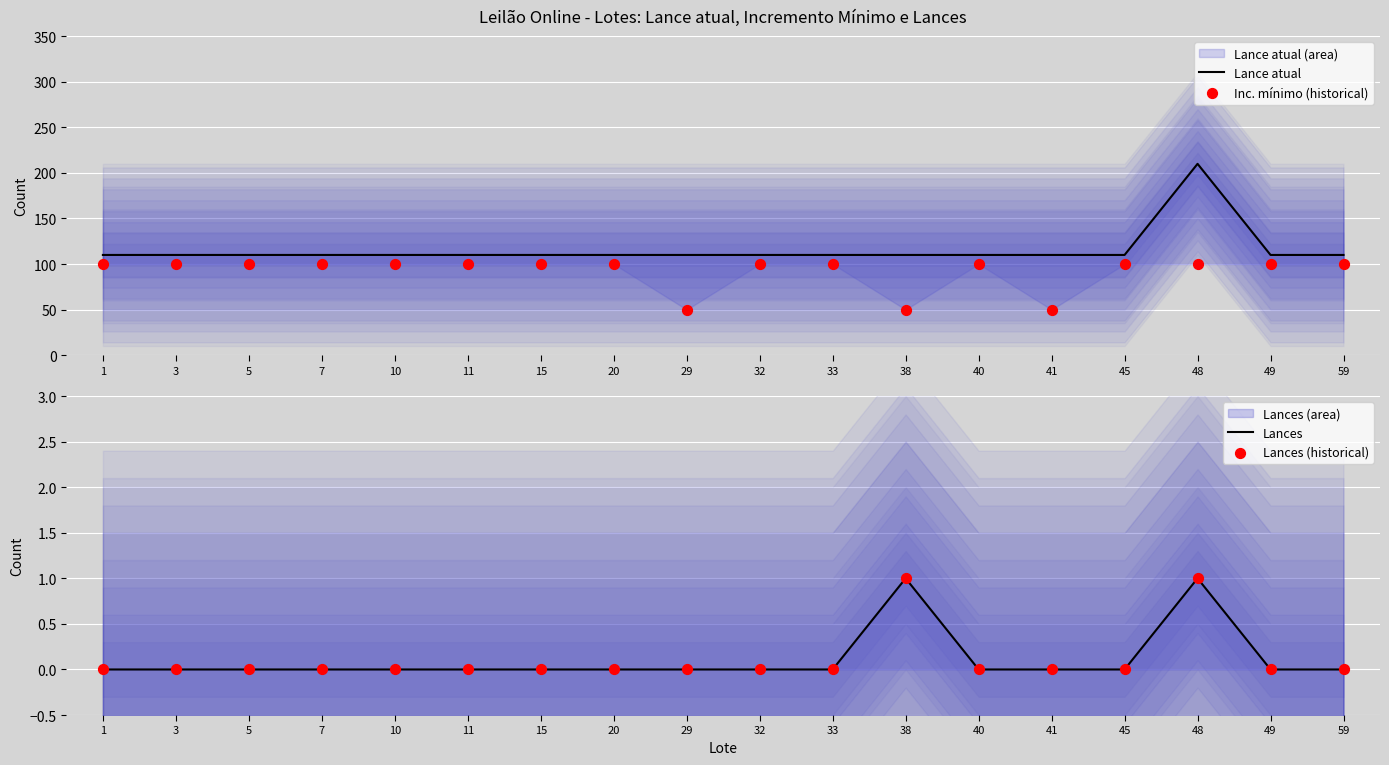

Which series contains the highest Y value?

Lance atual